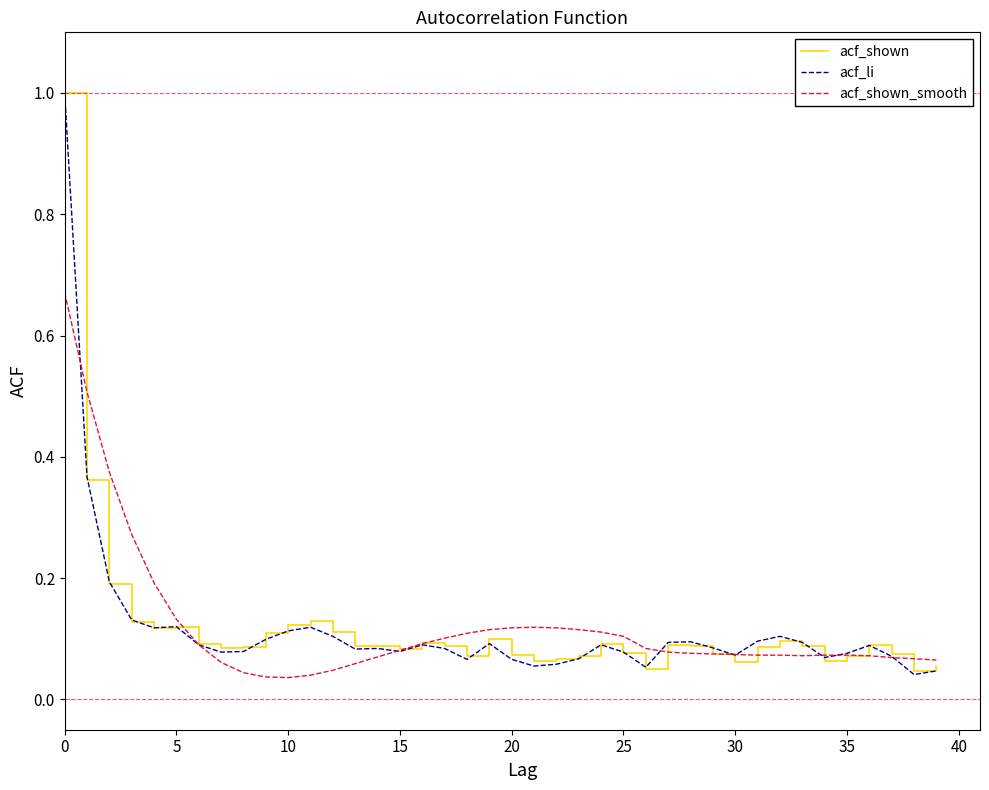

What is the highest value of the acf_shown series?

1.0